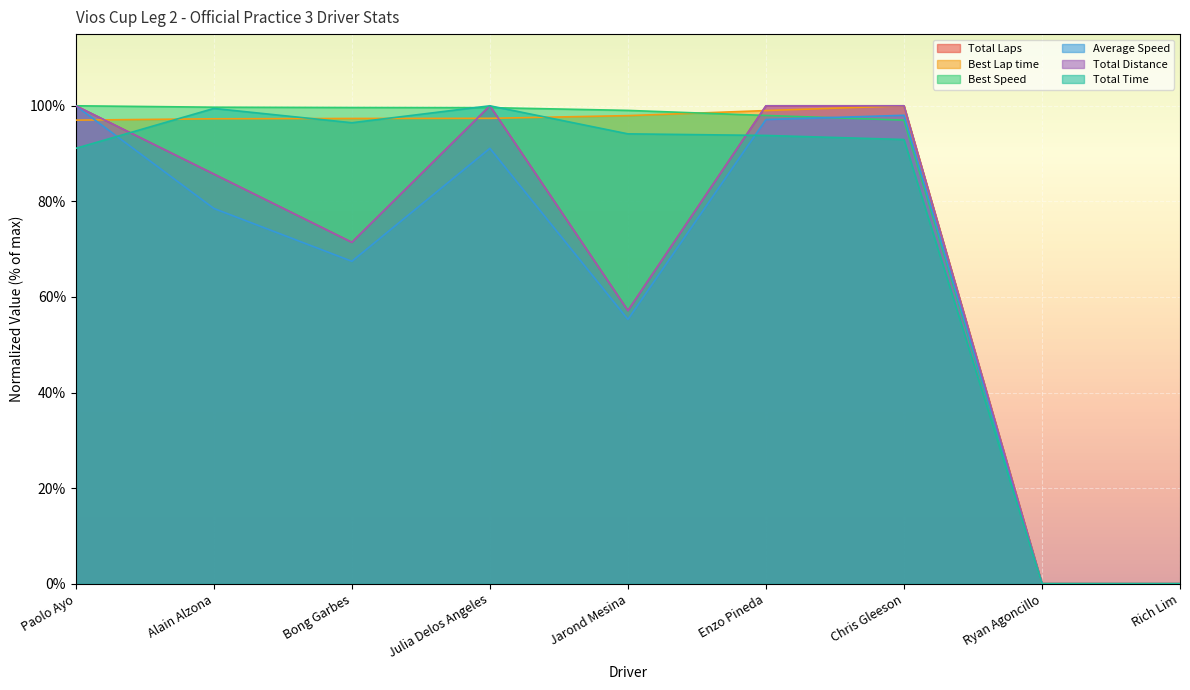

Rank the categories by Average Speed value from lowest to highest.

Ryan Agoncillo, Rich Lim, Jarond Mesina, Bong Garbes, Alain Alzona, Julia Delos Angeles, Enzo Pineda, Chris Gleeson, Paolo Ayo